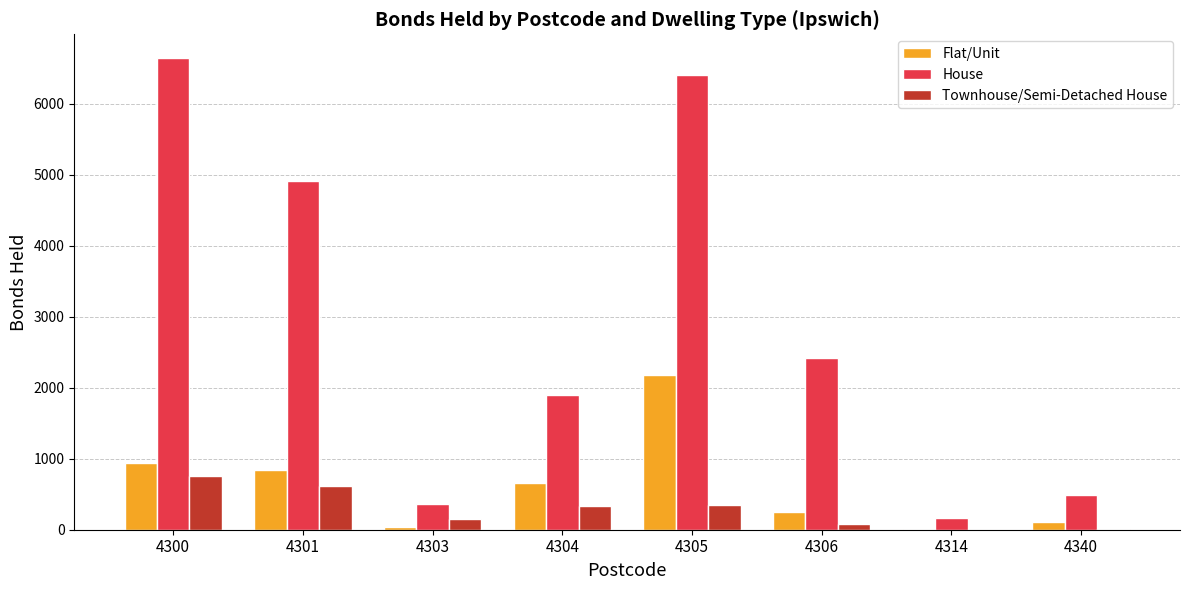

At which label is House closest to 3408?

4306